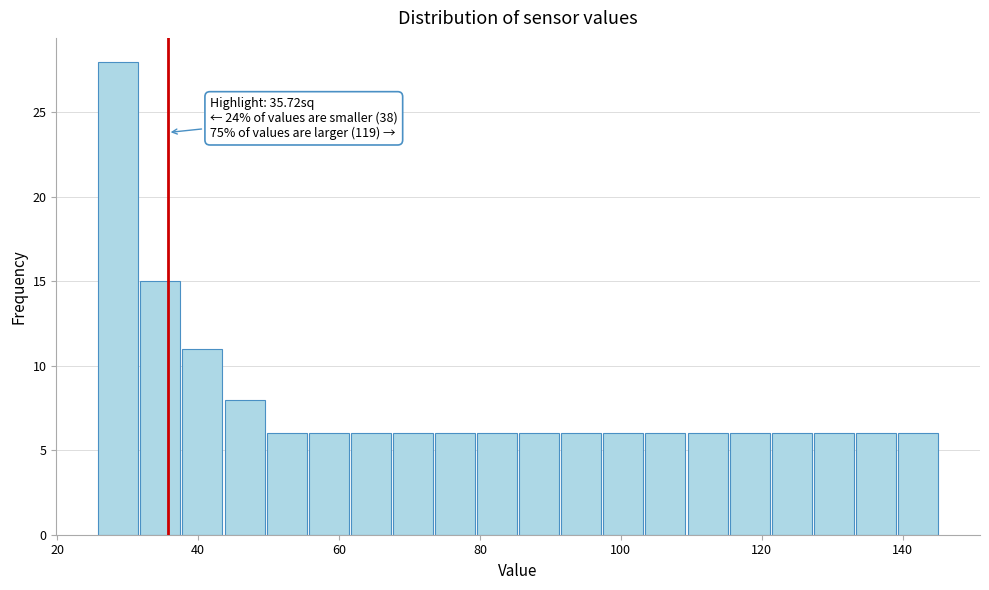

Read against the x-axis, roughly where is the centre of the tallest bar?

28